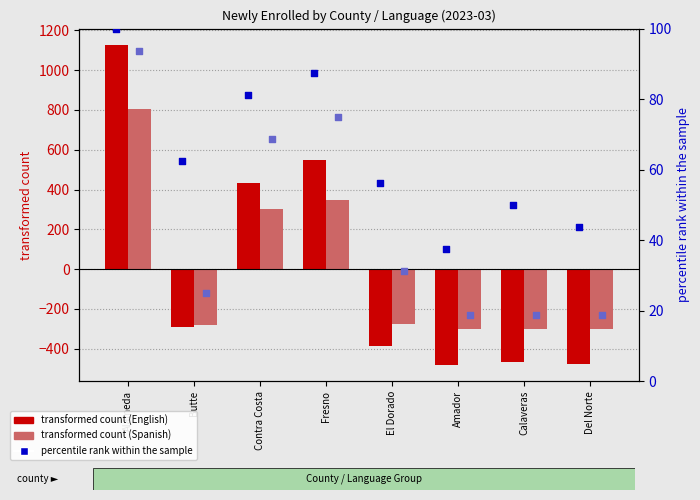

Which series has the widest spread of Y values?

English transformed count